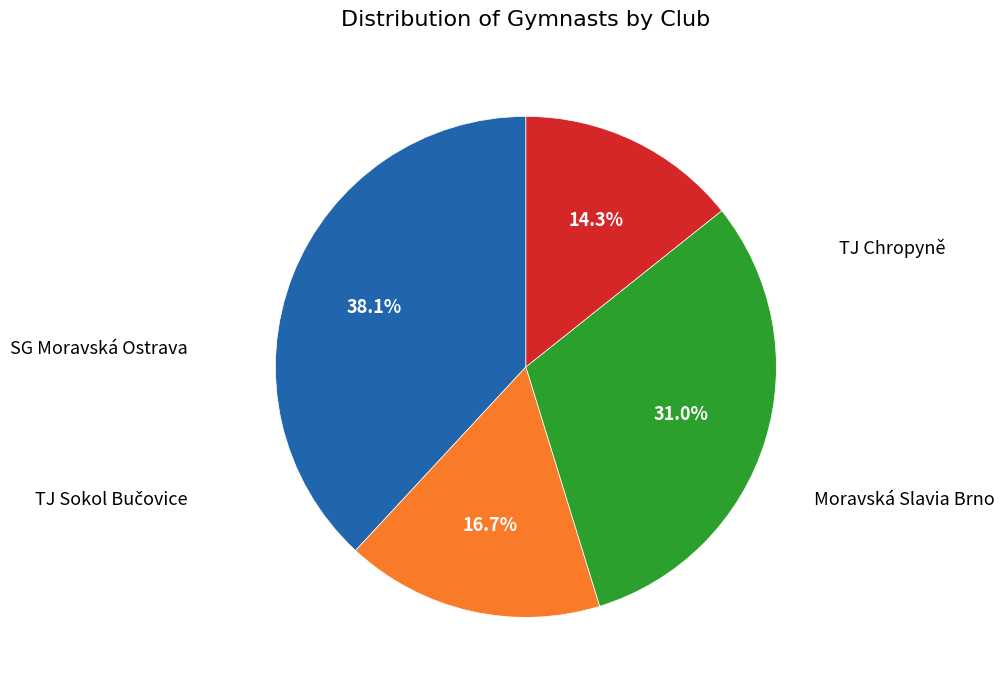

Is there a majority slice in this chart?

No